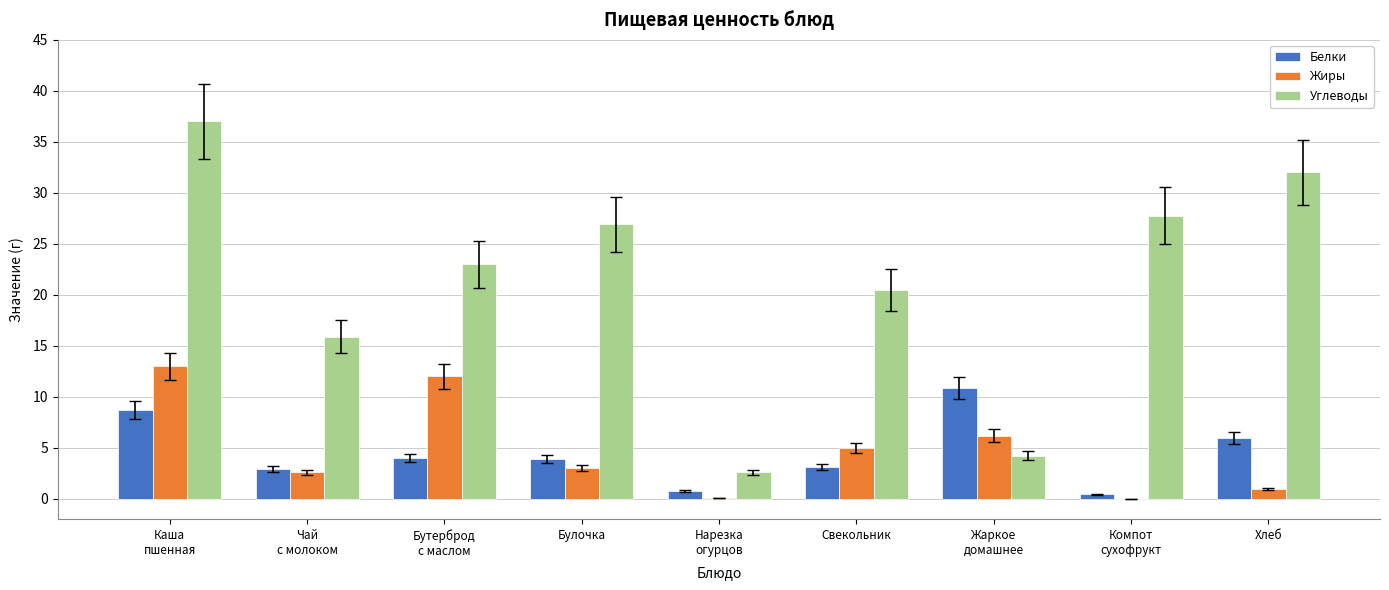

Is the value of Жиры at Каша
пшенная greater than the value of Углеводы at Чай
с молоком?

No